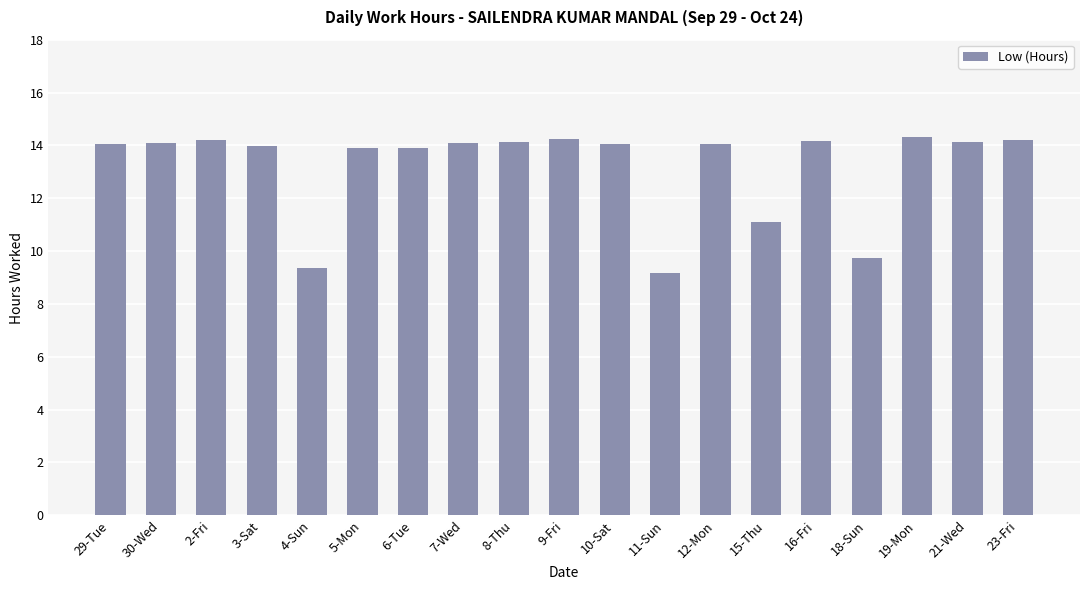

What is the minimum value shown in the chart?

9.2